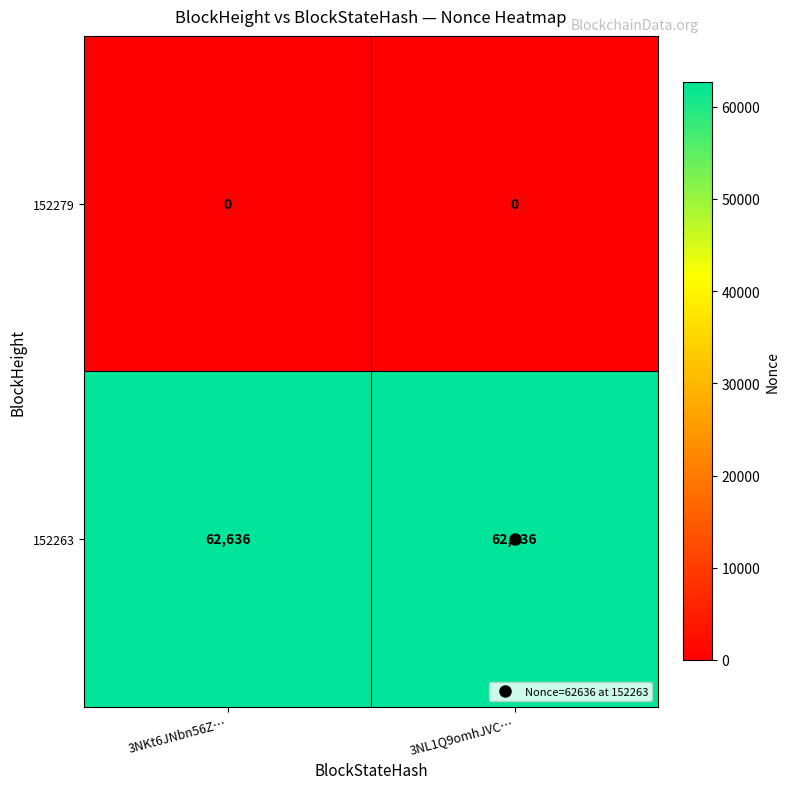

What is the sum of the 152263 values at 3NL1Q9omhJVC… and 3NKt6JNbn56Z…?

125272